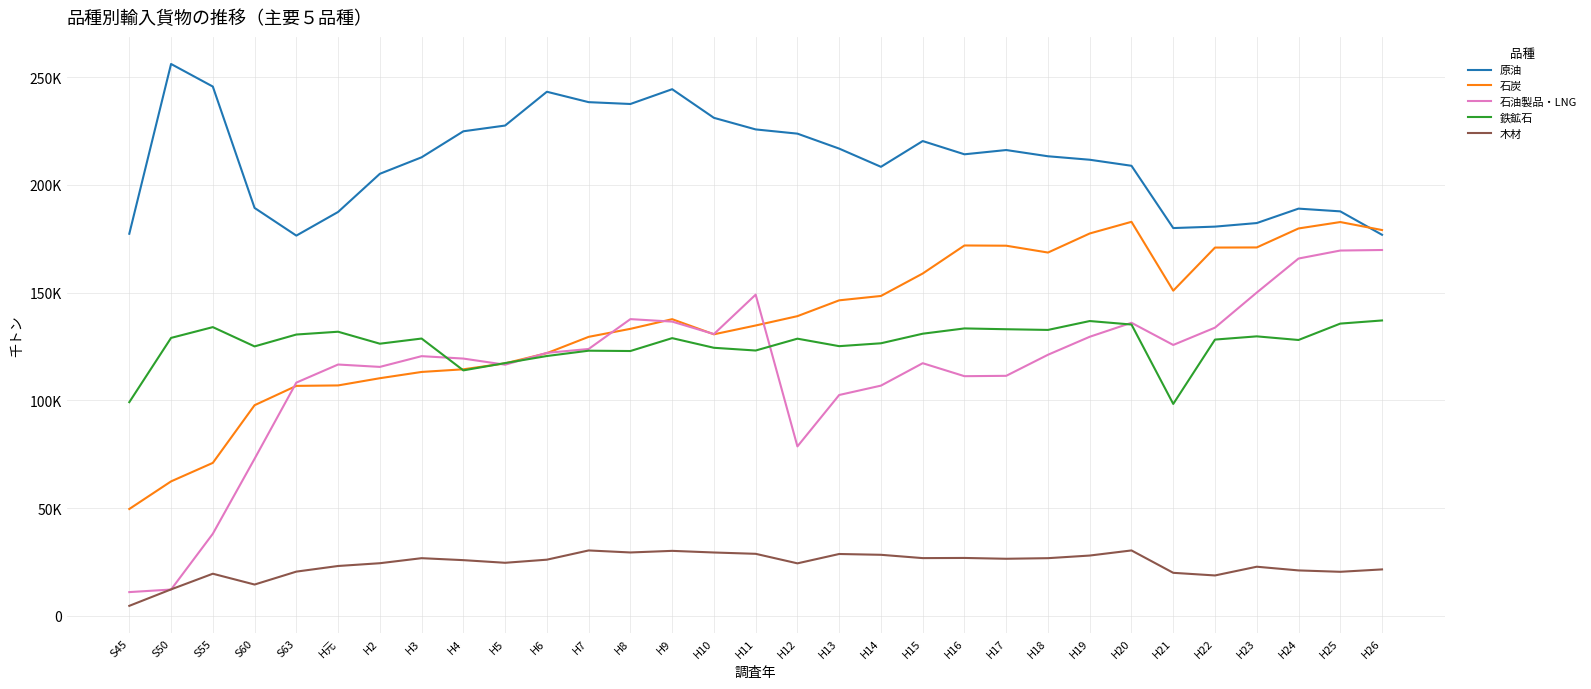

True or false: 鉄鉱石 and 原油 cross at least once.

False